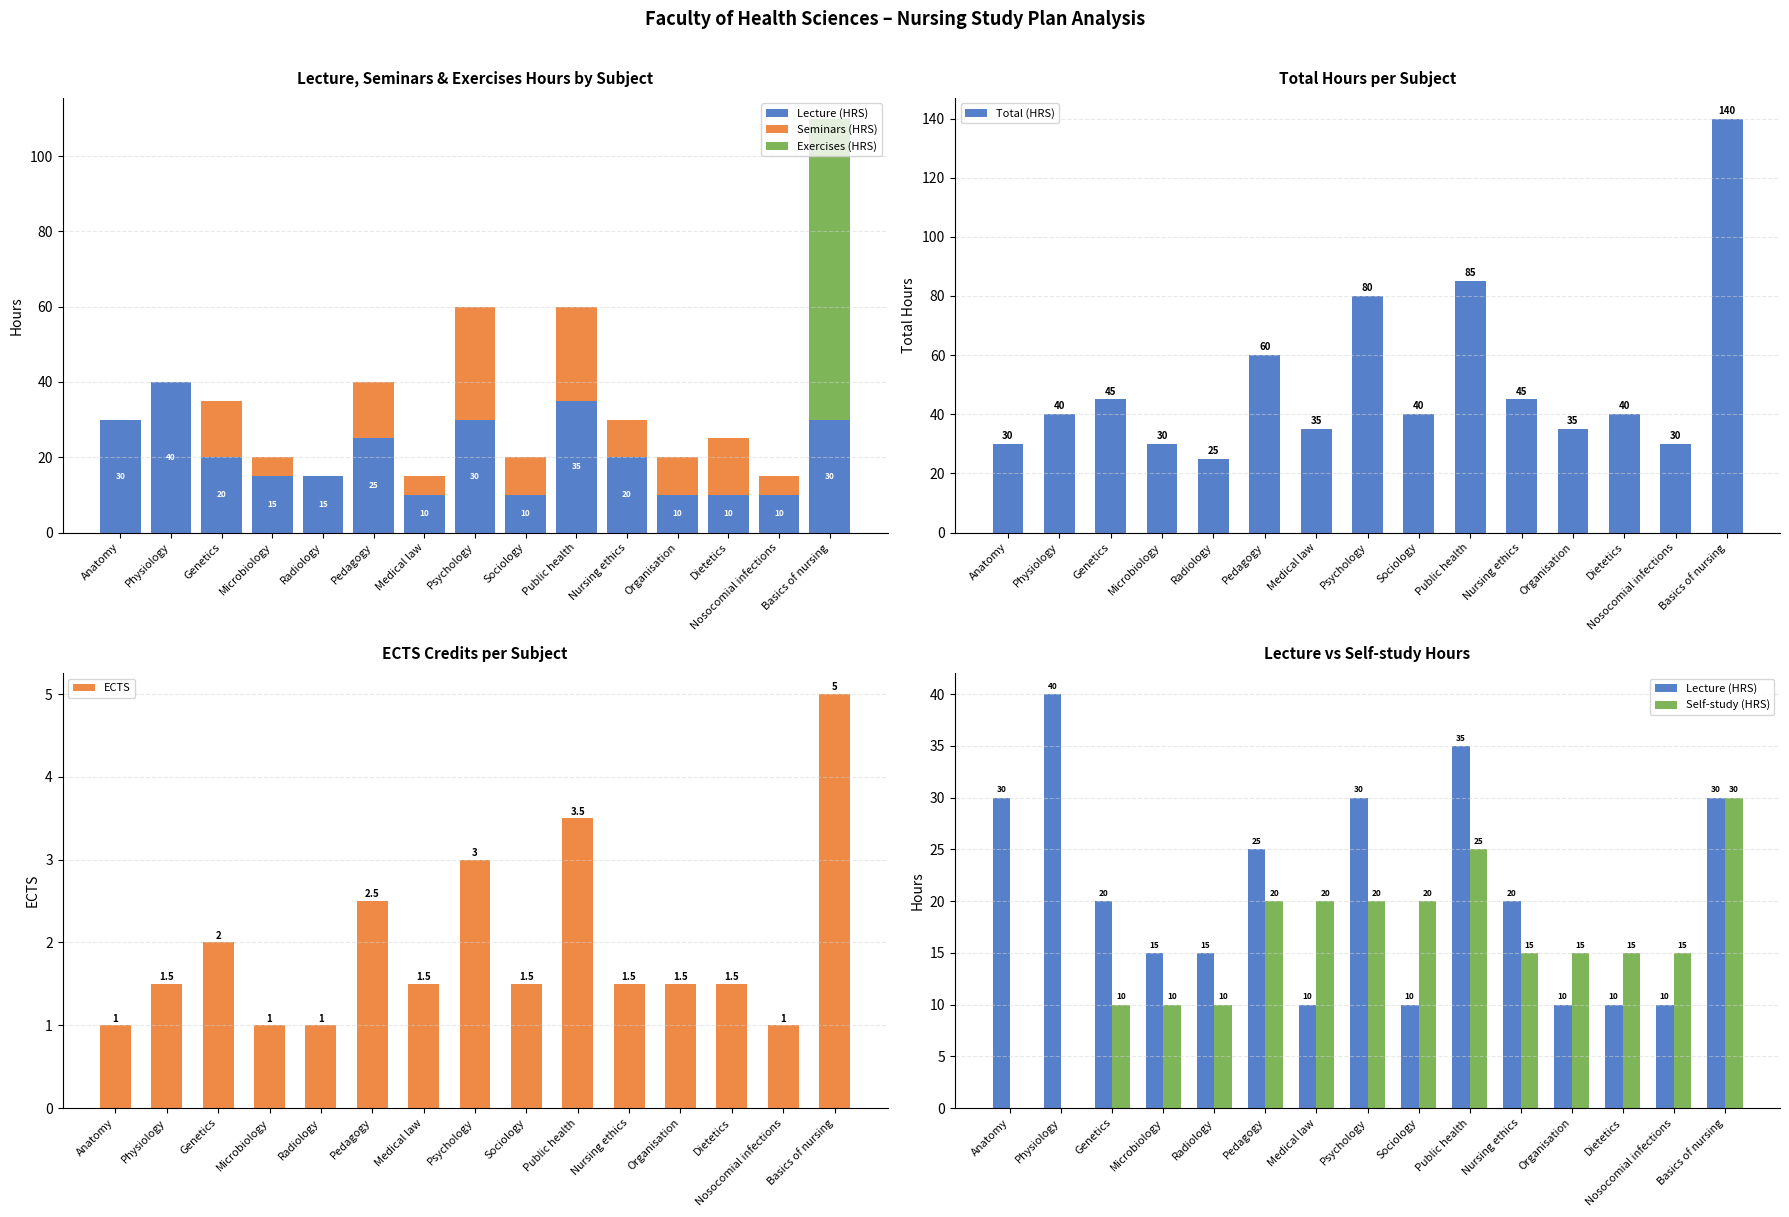

Which category has the lowest value across all series?

Anatomy